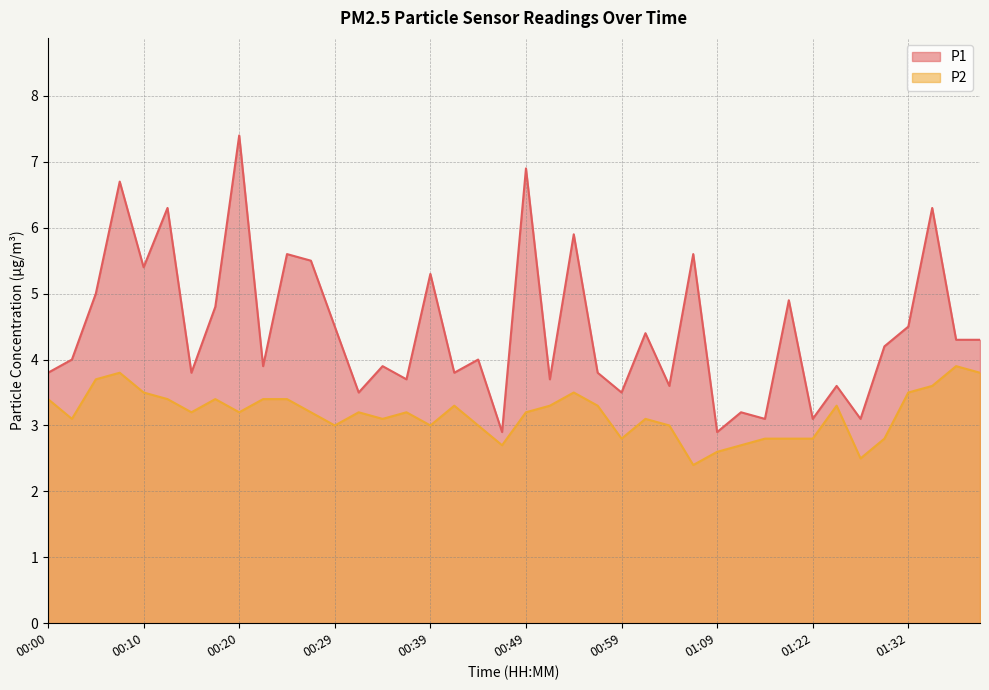

Reading left to right, what are all the values shown in this chart?

P1: 00:00=3.8	00:02=4.0	00:05=5.0	00:07=6.7	00:10=5.4	00:12=6.3	00:15=3.8	00:17=4.8	00:20=7.4	00:22=3.9	00:25=5.6	00:27=5.5	00:29=4.5	00:32=3.5	00:34=3.9	00:37=3.7	00:39=5.3	00:42=3.8	00:44=4.0	00:47=2.9	00:49=6.9	00:52=3.7	00:54=5.9	00:57=3.8	00:59=3.5	01:02=4.4	01:04=3.6	01:07=5.6	01:09=2.9	01:12=3.2	01:14=3.1	01:16=4.9	01:22=3.1	01:24=3.6	01:27=3.1	01:29=4.2	01:32=4.5	01:34=6.3	01:37=4.3	01:39=4.3
P2: 00:00=3.4	00:02=3.1	00:05=3.7	00:07=3.8	00:10=3.5	00:12=3.4	00:15=3.2	00:17=3.4	00:20=3.2	00:22=3.4	00:25=3.4	00:27=3.2	00:29=3.0	00:32=3.2	00:34=3.1	00:37=3.2	00:39=3.0	00:42=3.3	00:44=3.0	00:47=2.7	00:49=3.2	00:52=3.3	00:54=3.5	00:57=3.3	00:59=2.8	01:02=3.1	01:04=3.0	01:07=2.4	01:09=2.6	01:12=2.7	01:14=2.8	01:16=2.8	01:22=2.8	01:24=3.3	01:27=2.5	01:29=2.8	01:32=3.5	01:34=3.6	01:37=3.9	01:39=3.8